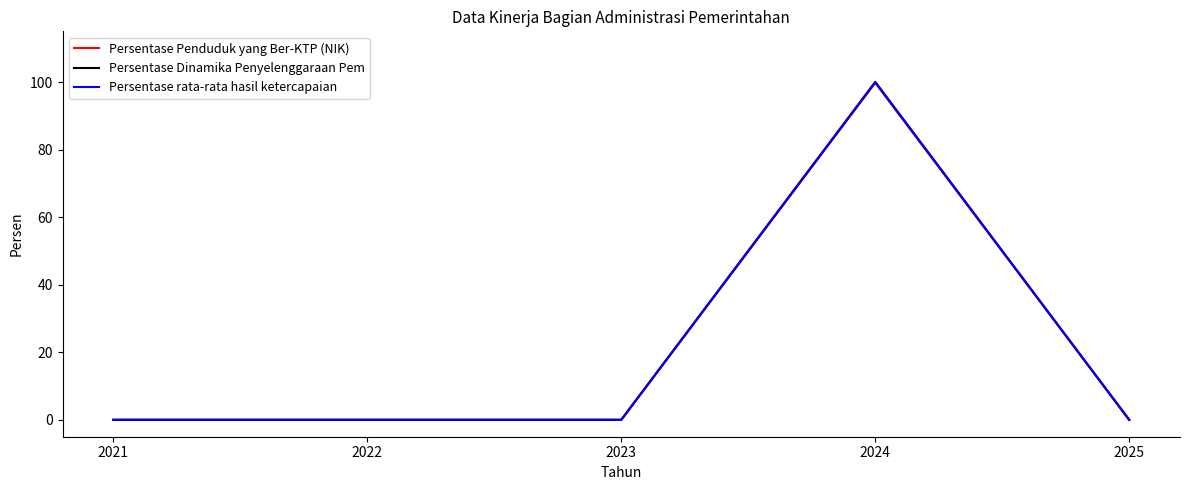

Does the chart have visible grid lines?

No